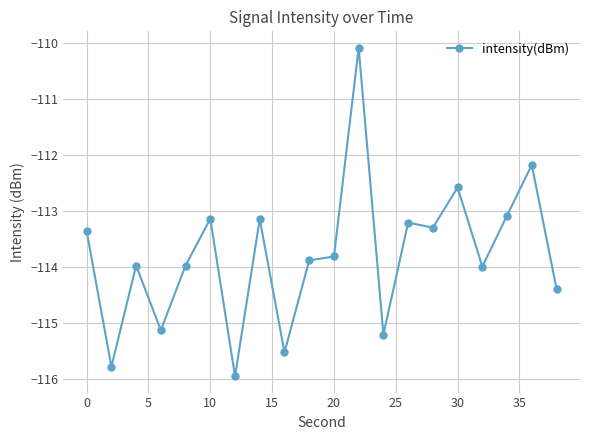

Reading right to left, what are all the values shown in this chart?

-114.4	-112.2	-113.1	-114.0	-112.6	-113.3	-113.2	-115.2	-110.1	-113.8	-113.9	-115.5	-113.1	-115.9	-113.1	-114.0	-115.1	-114.0	-115.8	-113.4